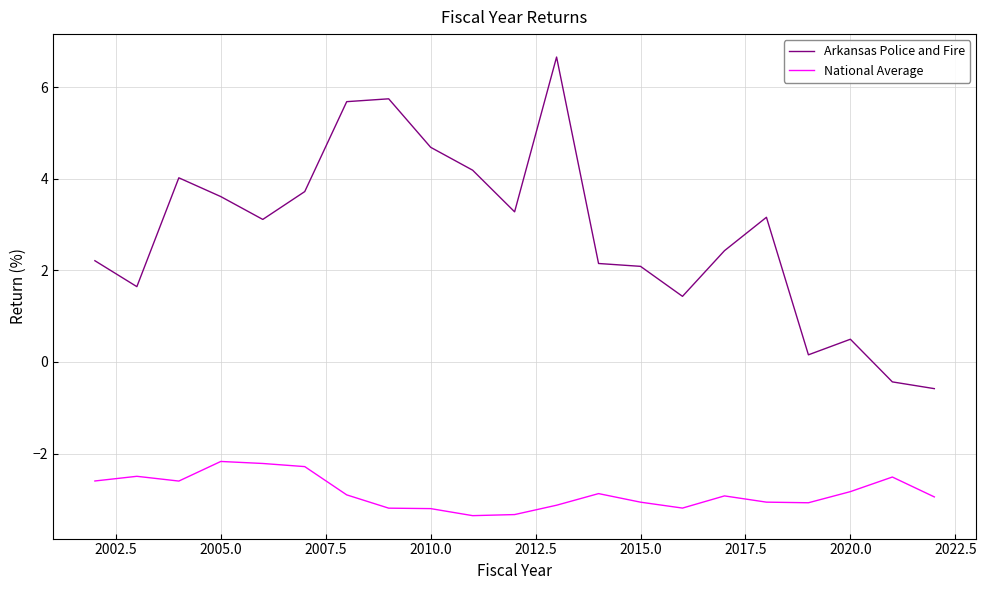

What is the maximum value shown in the chart?

6.7